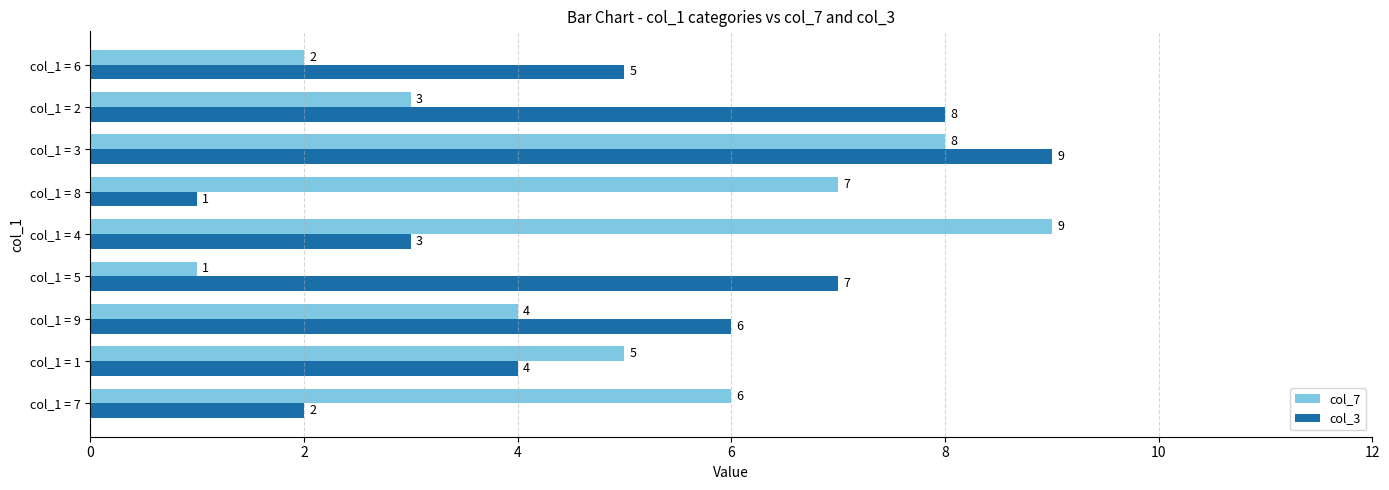

Which series changed the most between col_1 = 8 and col_1 = 3?

col_3